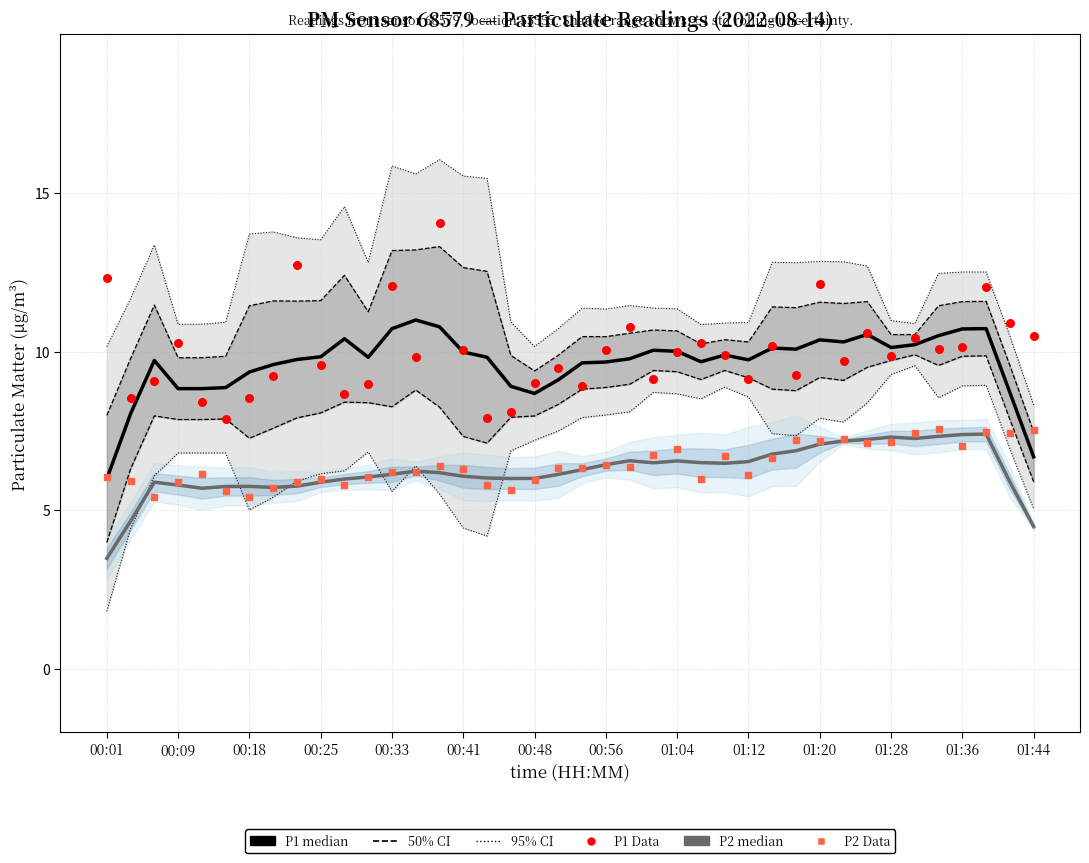

Which series has the largest Y range (max minus min)?

P1 Data